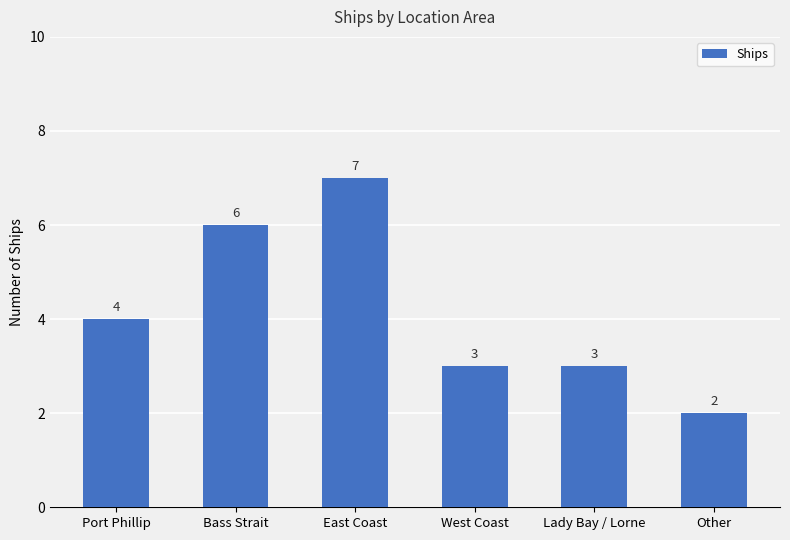

What is the sum of all values?

25